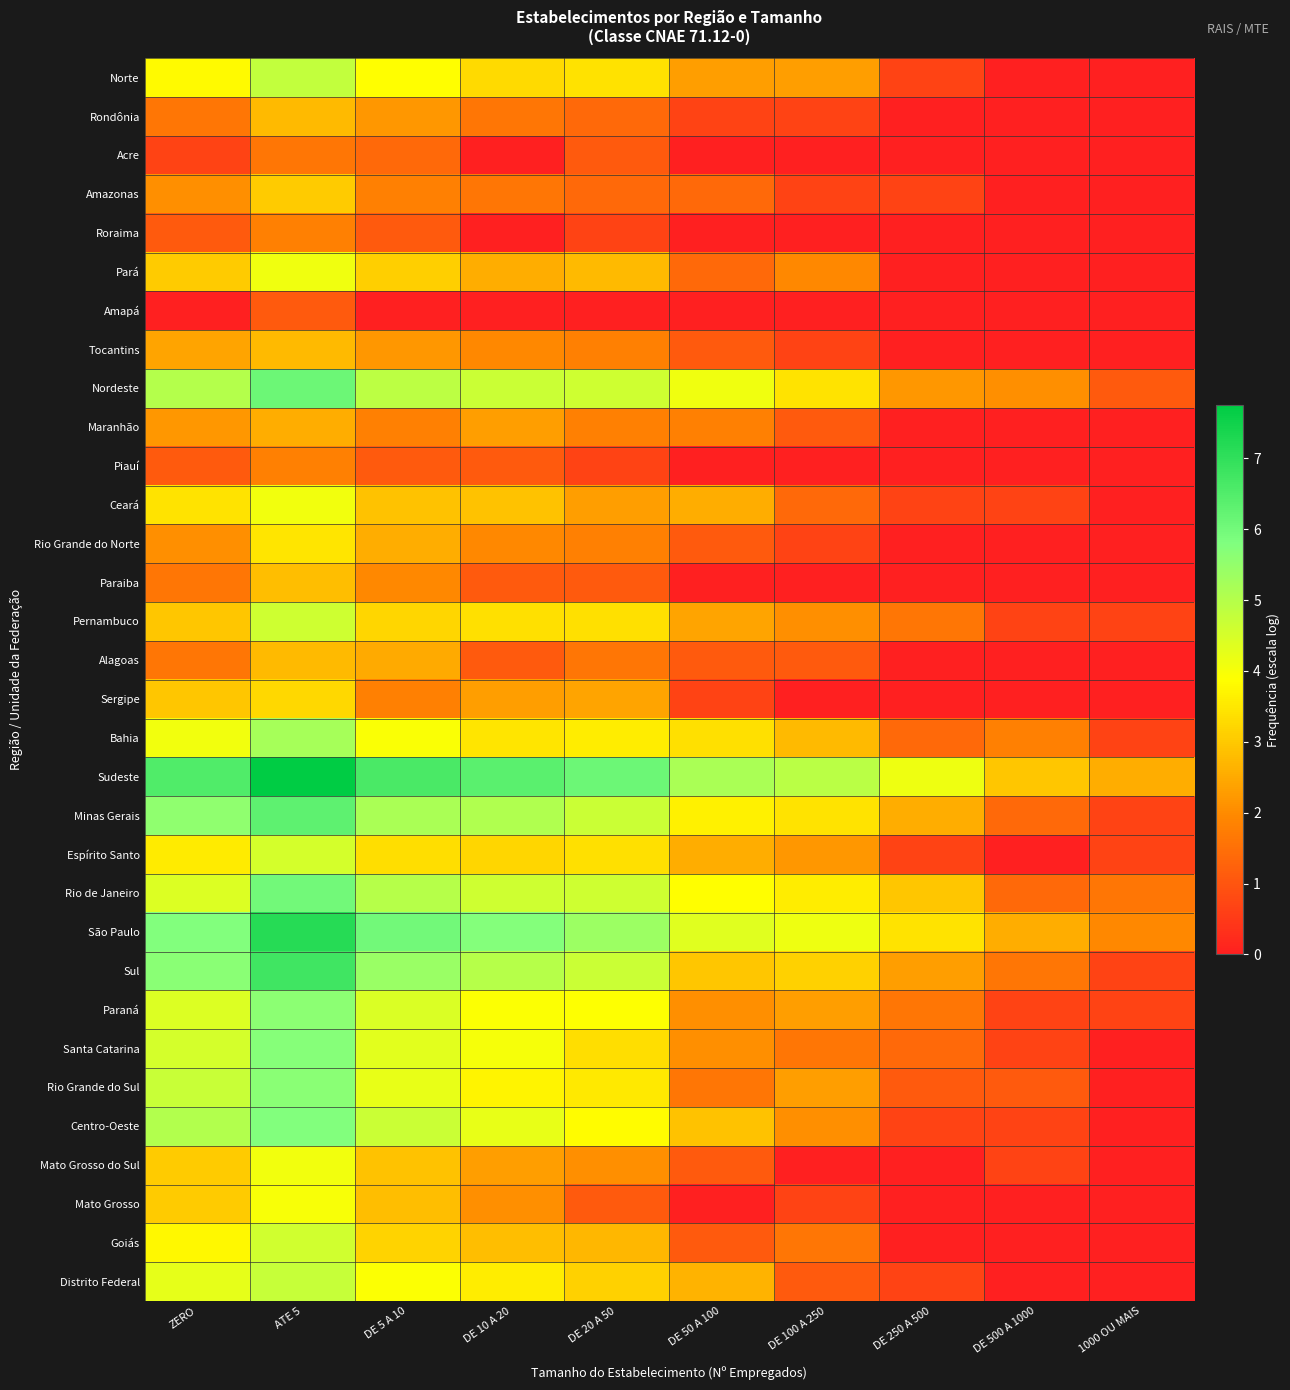

Rank the series by their maximum value, from lowest to highest.

Amapá, Acre, Roraima, Piauí, Maranhão, Rondônia, Tocantins, Alagoas, Paraiba, Amazonas, Sergipe, Rio Grande do Norte, Mato Grosso, Ceará, Mato Grosso do Sul, Pará, Espírito Santo, Goiás, Pernambuco, Distrito Federal, Norte, Bahia, Paraná, Rio Grande do Sul, Santa Catarina, Centro-Oeste, Rio de Janeiro, Nordeste, Minas Gerais, Sul, São Paulo, Sudeste